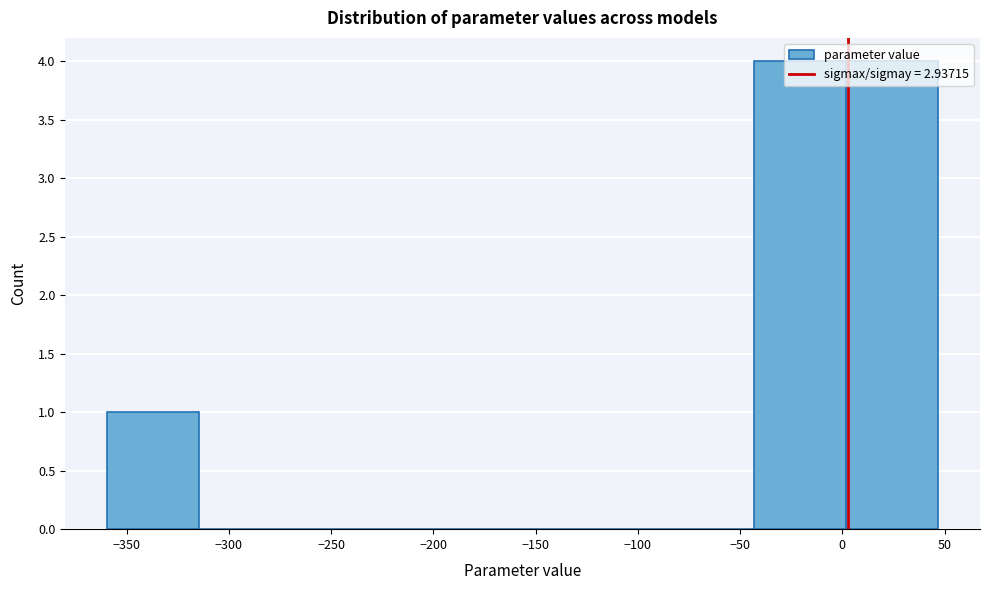

What is the height of the bar covering -360 to -315 on the x-axis? Neither the bar edges nor the heights are printed on the chart, so give them approximately, as read against the axes.

1